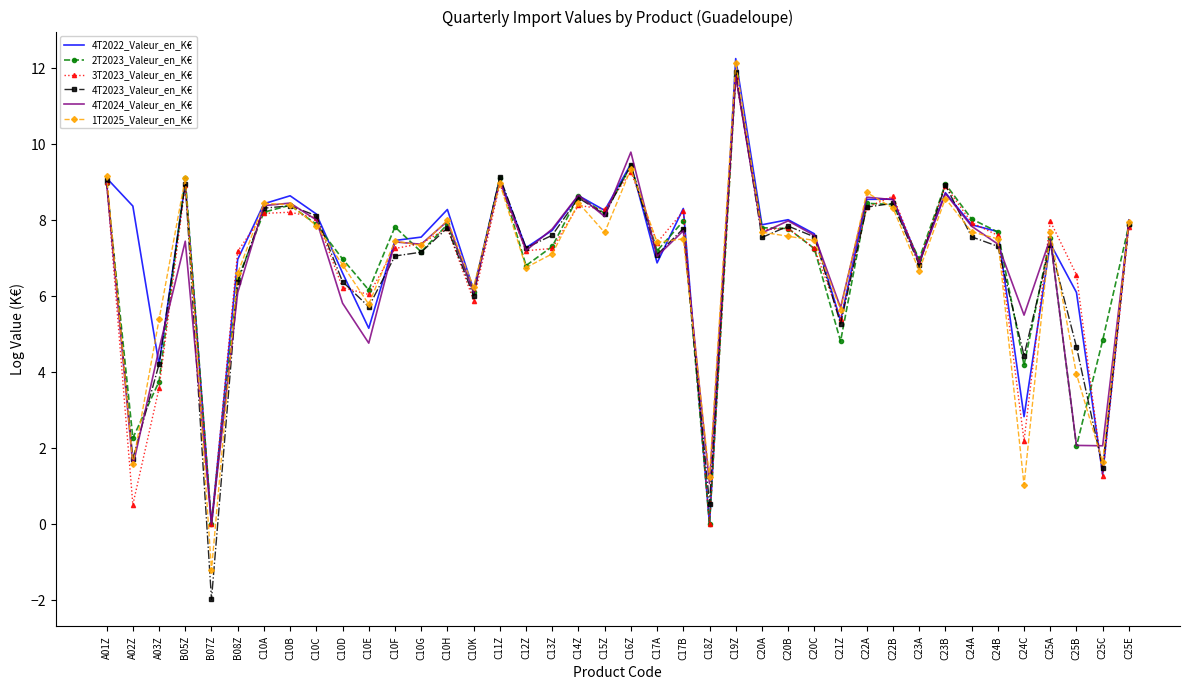

What is the sum of all 4T2023_Valeur_en_K€ values?

272.3